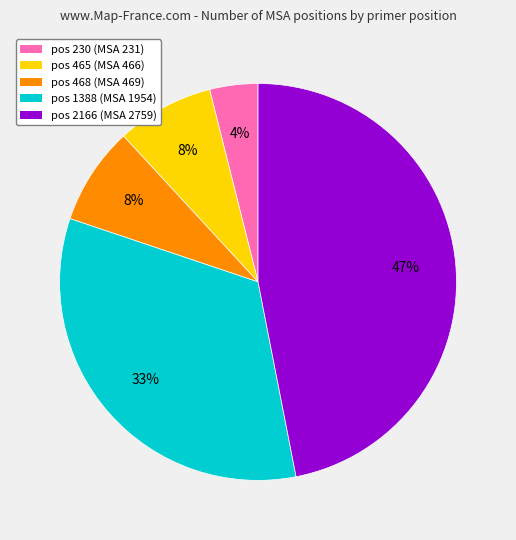

Which category has the smallest portion of the pie?

pos 230